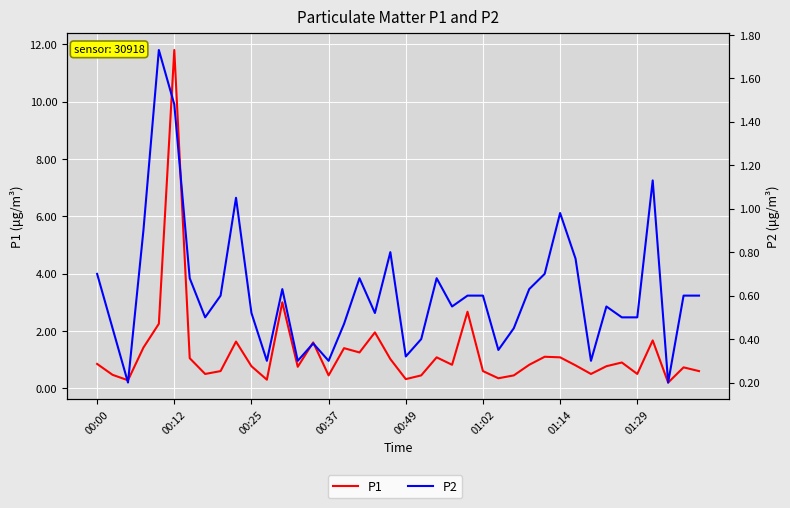

What is the sum of all P1 values?

49.8